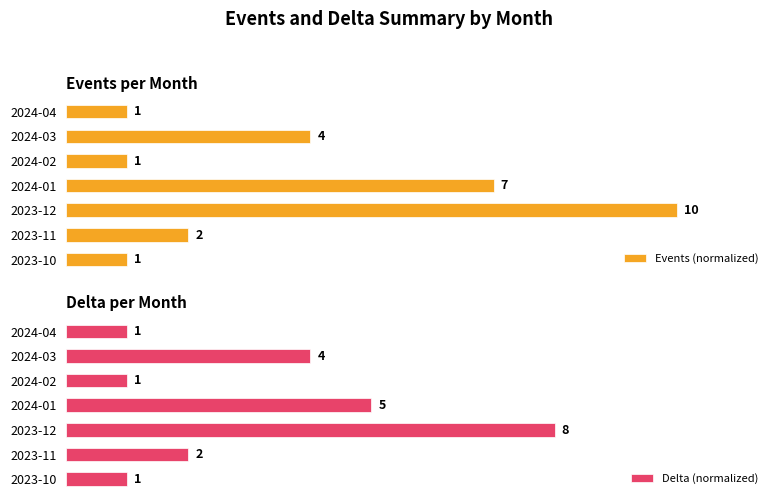

How many distinct data groups are displayed?

2